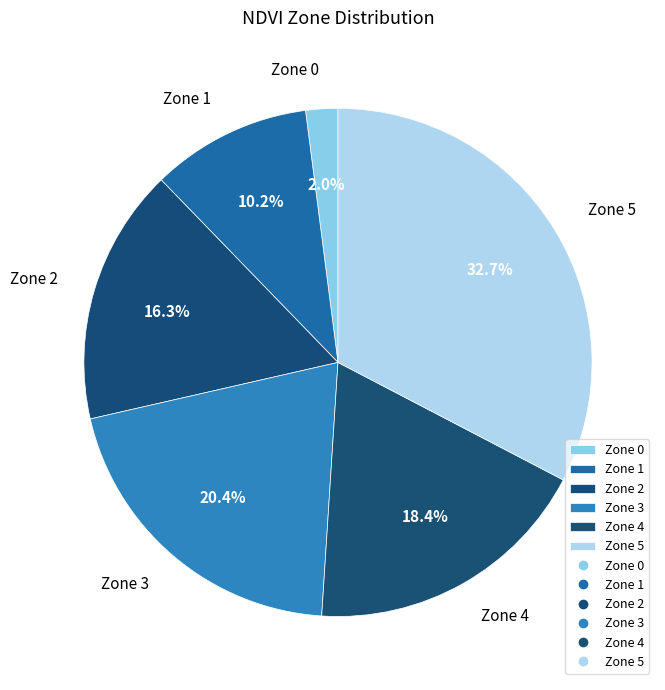

Which category has the smallest portion of the pie?

Zone 0